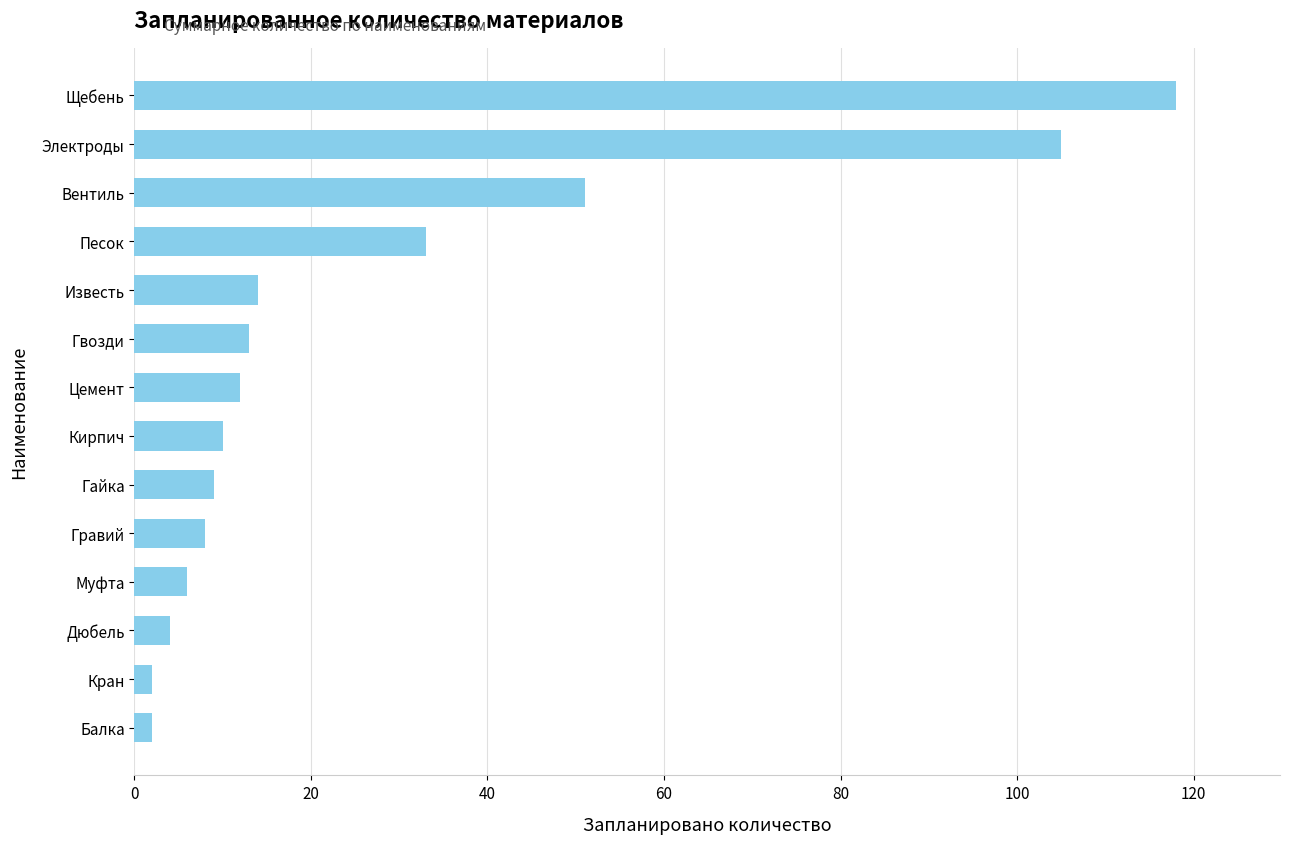

Reading top to bottom, what are all the values shown in this chart?

118	105	51	33	14	13	12	10	9	8	6	4	2	2